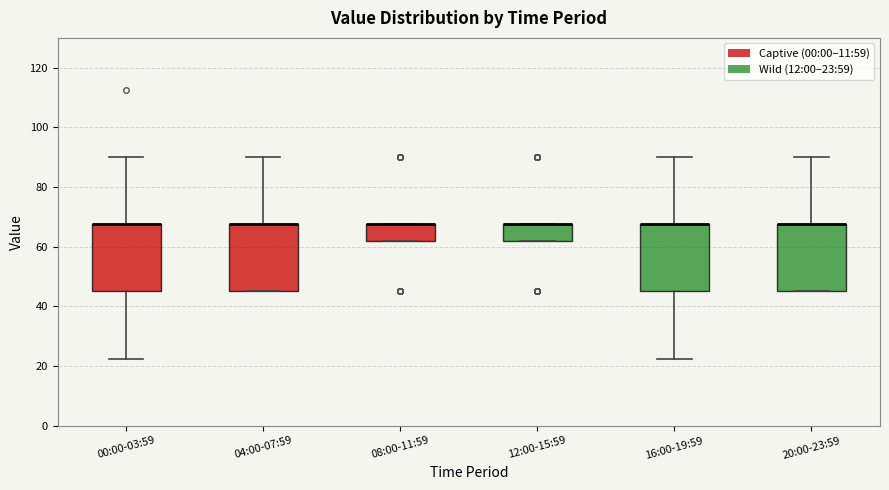

Reading left to right, transcribe this box plot: for each box, give where its median line is, the range the box spans, and where its two whiskers end, as read against the y-axis. The values are not printed on the chart, so give them approximately, as read against the axis.

00:00-03:59: median 68 (drawn on the box's upper edge), box 46 to 68, whiskers 22 to 90
04:00-07:59: median 68 (drawn on the box's upper edge), box 46 to 68, whiskers 46 to 90
08:00-11:59: median 68 (drawn on the box's upper edge), box 62 to 68, whiskers 62 to 68
12:00-15:59: median 68 (drawn on the box's upper edge), box 62 to 68, whiskers 62 to 68
16:00-19:59: median 68 (drawn on the box's upper edge), box 46 to 68, whiskers 22 to 90
20:00-23:59: median 68 (drawn on the box's upper edge), box 46 to 68, whiskers 46 to 90